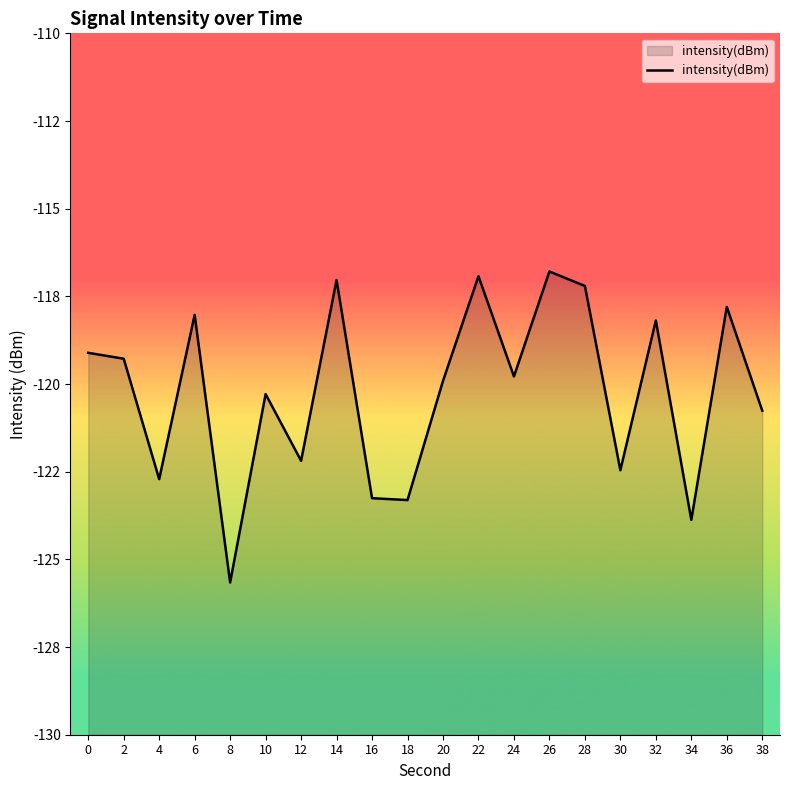

What is the smallest value displayed?

-125.7